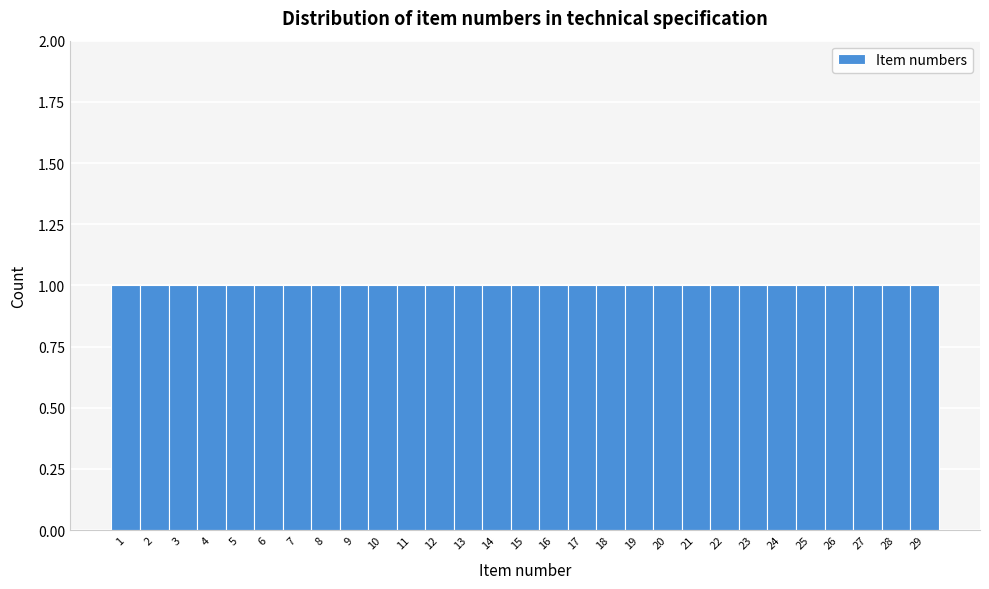

Reading left to right, list every bar in this chart as the range it spans on the x-axis followed by its height. The values are not printed on the chart, so give them approximately, as read against the axis.

0.5 to 1.5: 1
1.5 to 2.5: 1
2.5 to 3.5: 1
3.5 to 4.5: 1
4.5 to 5.5: 1
5.5 to 6.5: 1
6.5 to 7.5: 1
7.5 to 8.5: 1
8.5 to 9.5: 1
9.5 to 10.5: 1
10.5 to 11.5: 1
11.5 to 12.5: 1
12.5 to 13.5: 1
13.5 to 14.5: 1
14.5 to 15.5: 1
15.5 to 16.5: 1
16.5 to 17.5: 1
17.5 to 18.5: 1
18.5 to 19.5: 1
19.5 to 20.5: 1
20.5 to 21.5: 1
21.5 to 22.5: 1
22.5 to 23.5: 1
23.5 to 24.5: 1
24.5 to 25.5: 1
25.5 to 26.5: 1
26.5 to 27.5: 1
27.5 to 28.5: 1
28.5 to 29.5: 1